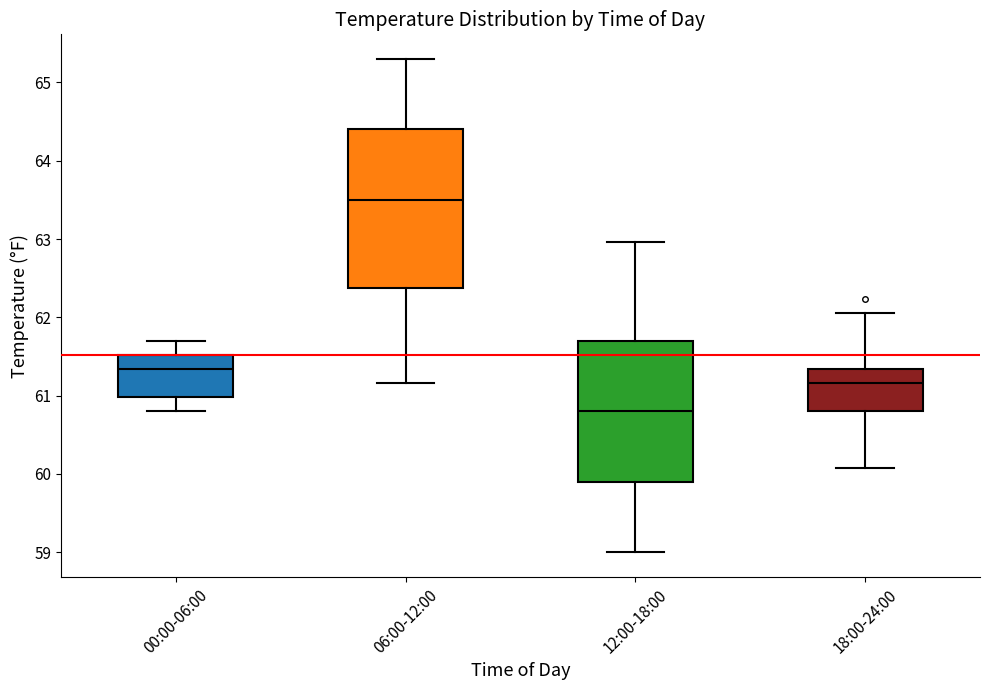

Comparing the boxes themselves (not the whiskers), which one is the tallest?

06:00-12:00